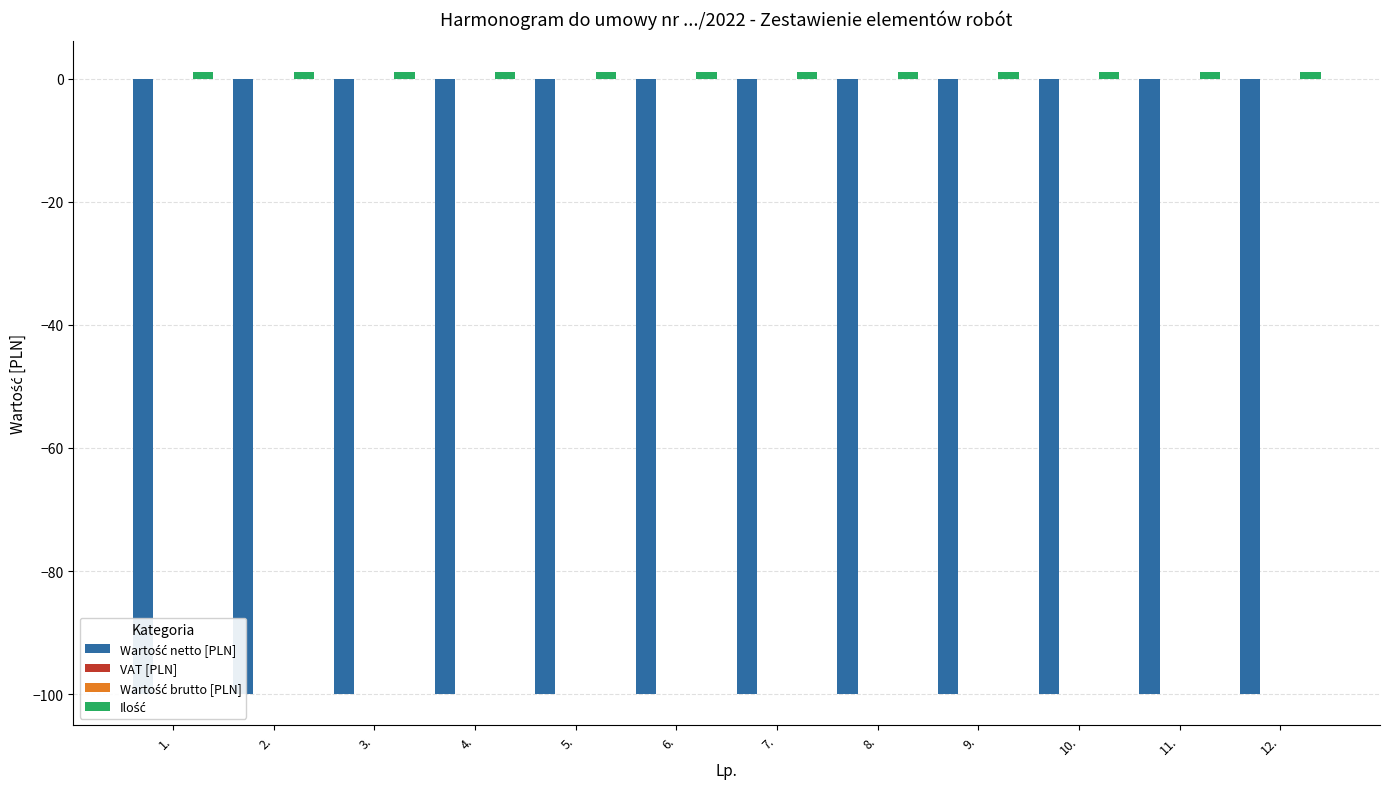

What are all the series names shown in the legend?

Wartość netto [PLN], VAT [PLN], Wartość brutto [PLN], Ilość